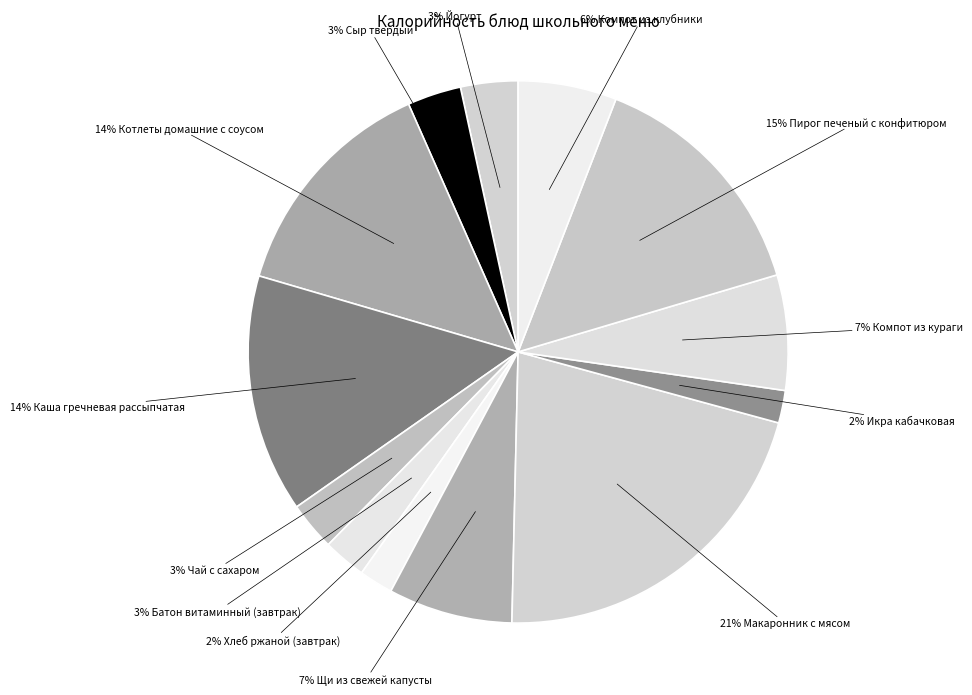

Count the number of slices in the pie.

13